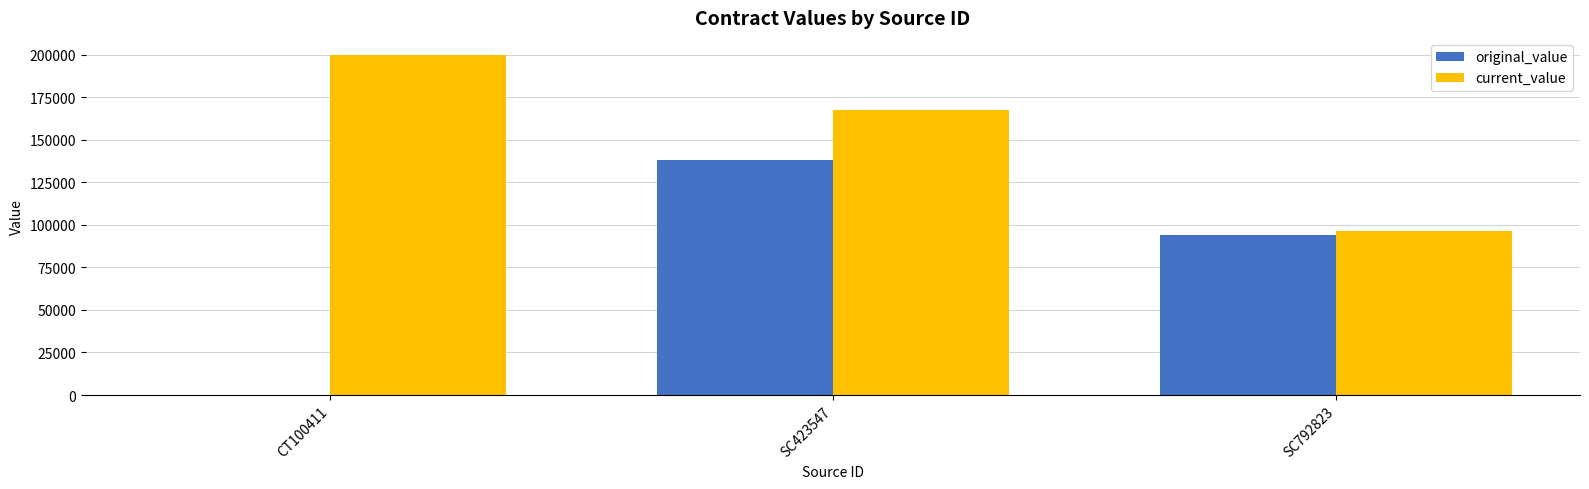

Is it true that original_value equals 138356.0 at SC423547?

True